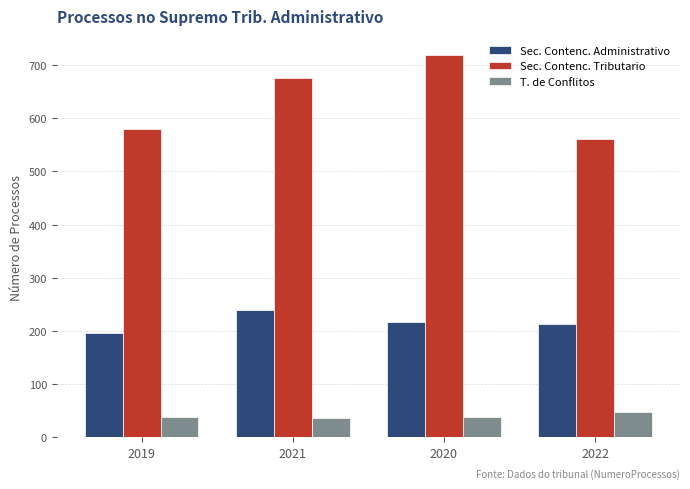

What position from the left is 2019?

1